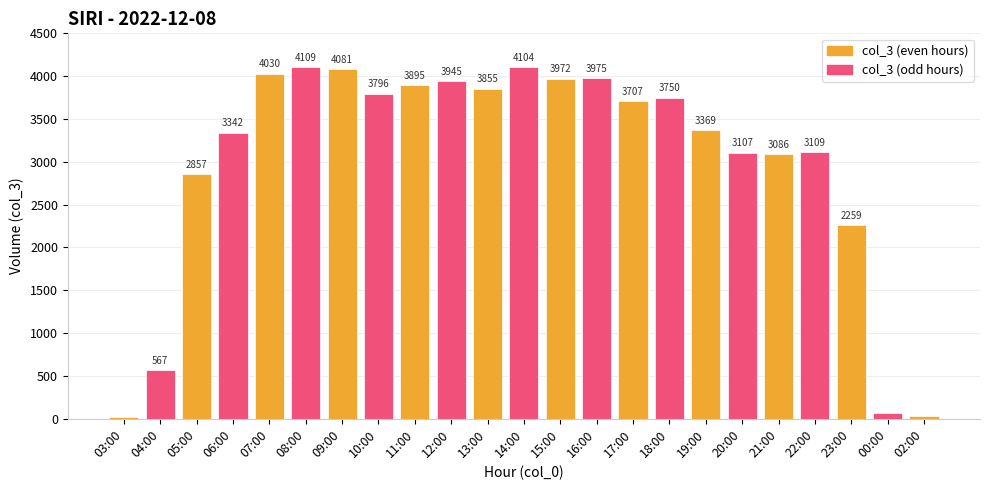

Are the bars grouped side by side (vs. stacked)?

No